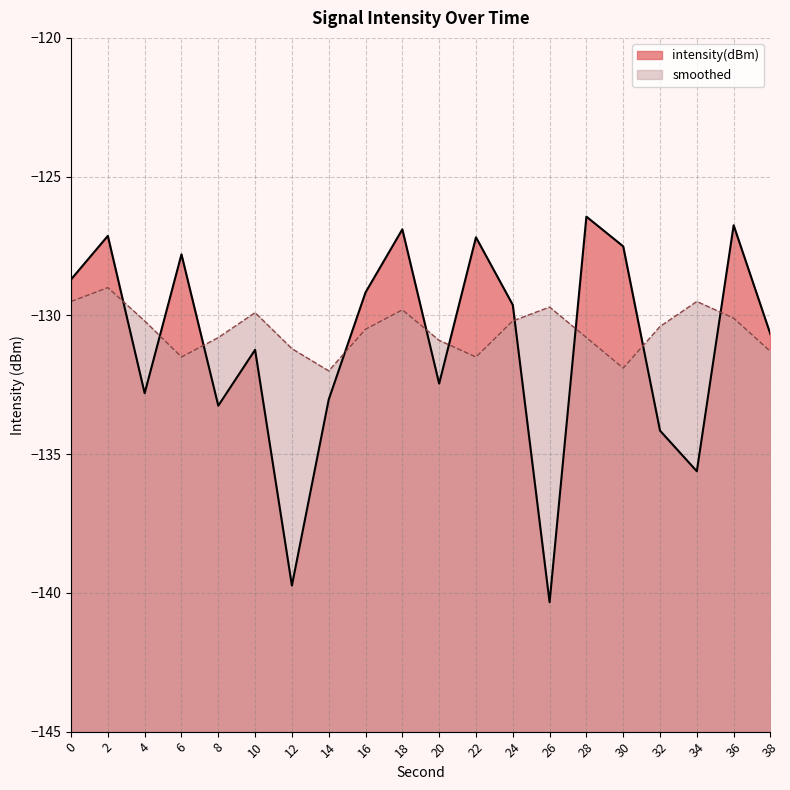

Rank the series by their maximum value, from highest to lowest.

intensity(dBm), smoothed